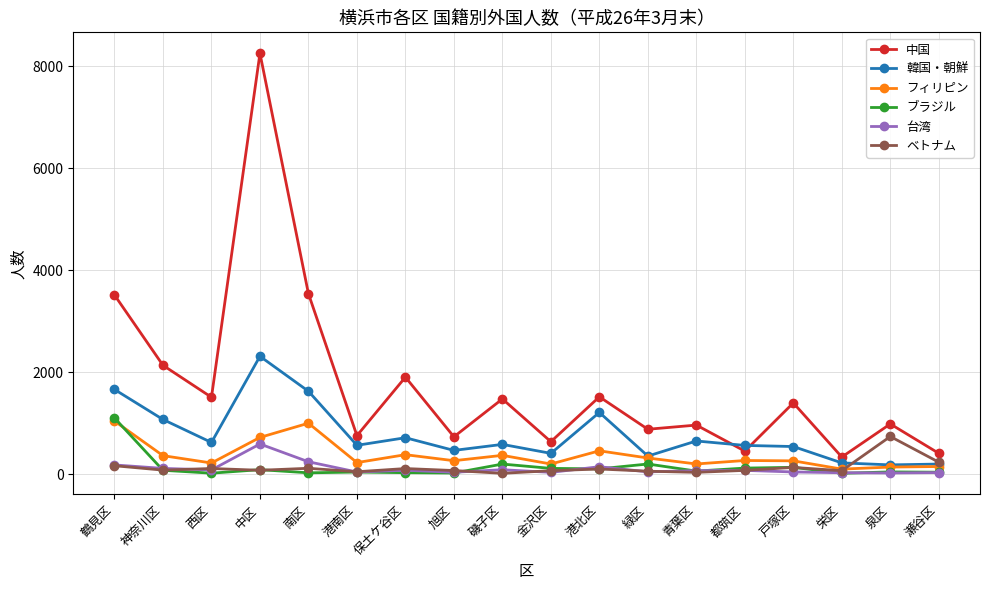

What are all the series names shown in the legend?

中国, 韓国・朝鮮, フィリピン, ブラジル, 台湾, ベトナム